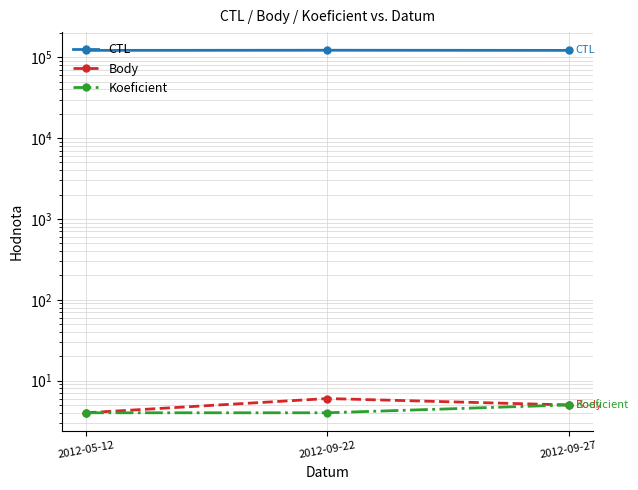

True or false: Koeficient has a value of 4 at 2012-09-22.

True